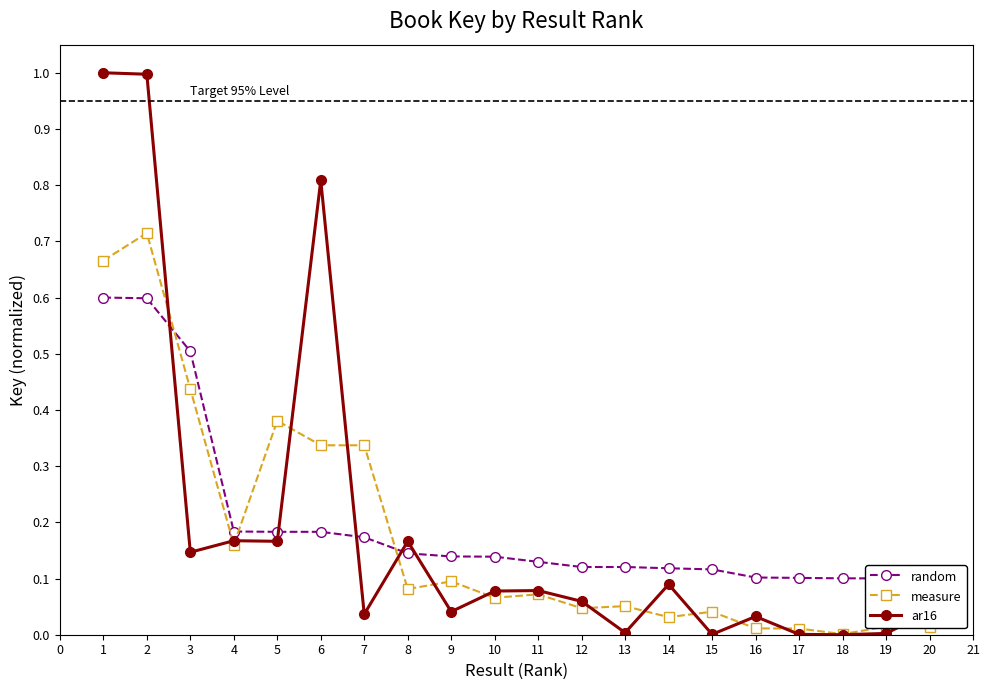

True or false: ar16 has more than 1 points higher than both neighbors.

True